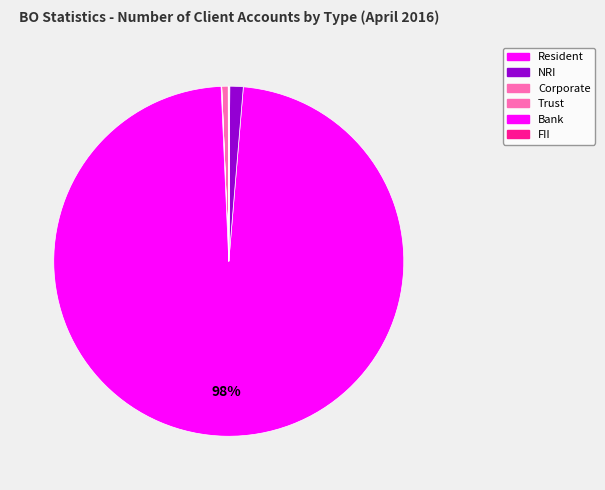

How many slices are in this pie chart?

12